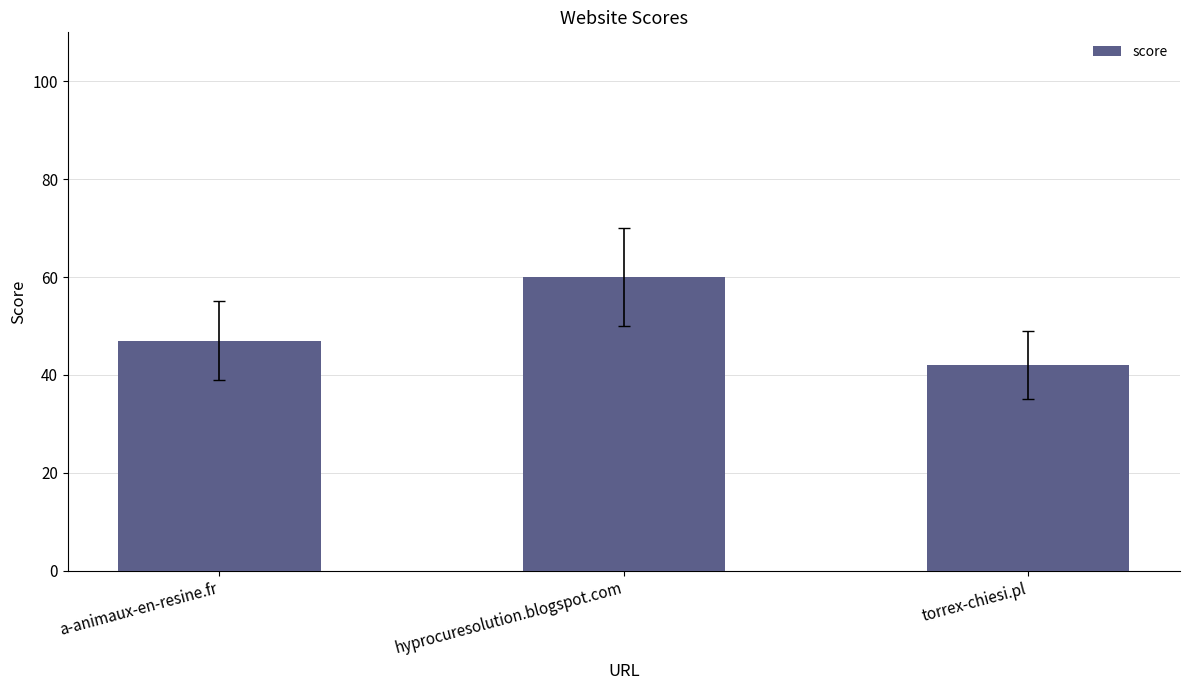

How many bars are there in total?

3